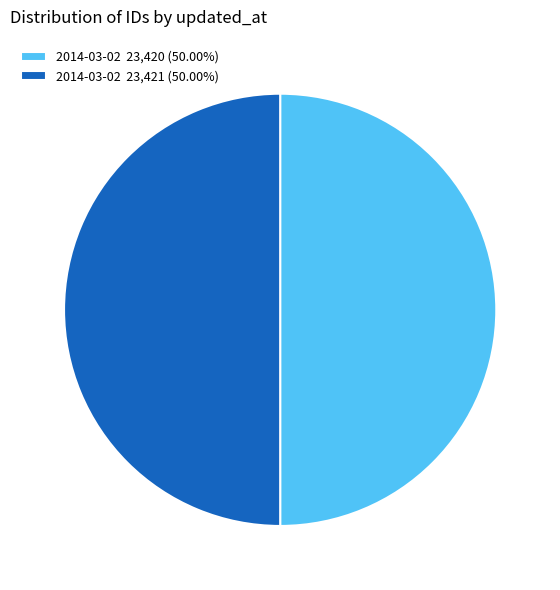

Is the sum of 2014-03-02 23,420 (50.00%) and 2014-03-02 23,421 (50.00%) greater than half?

Yes